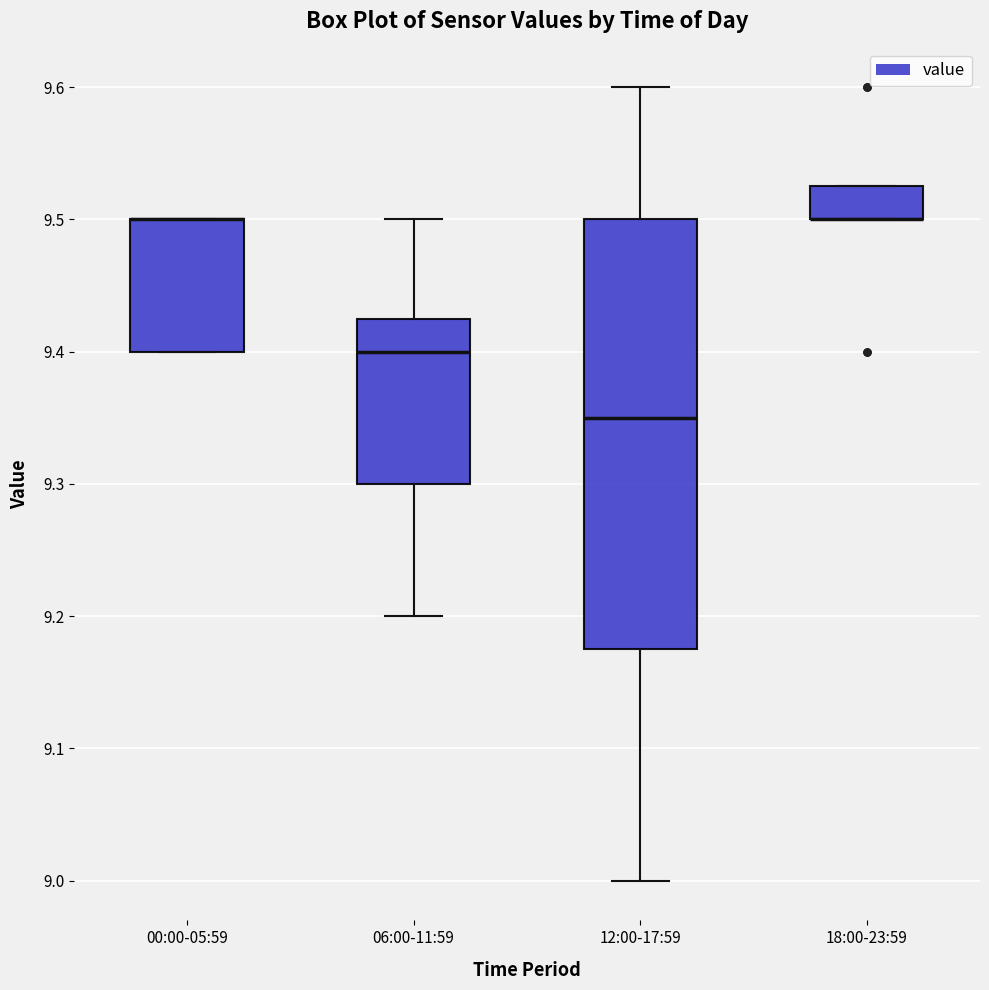

Which box is the tallest, from its lower edge to its upper edge?

12:00-17:59